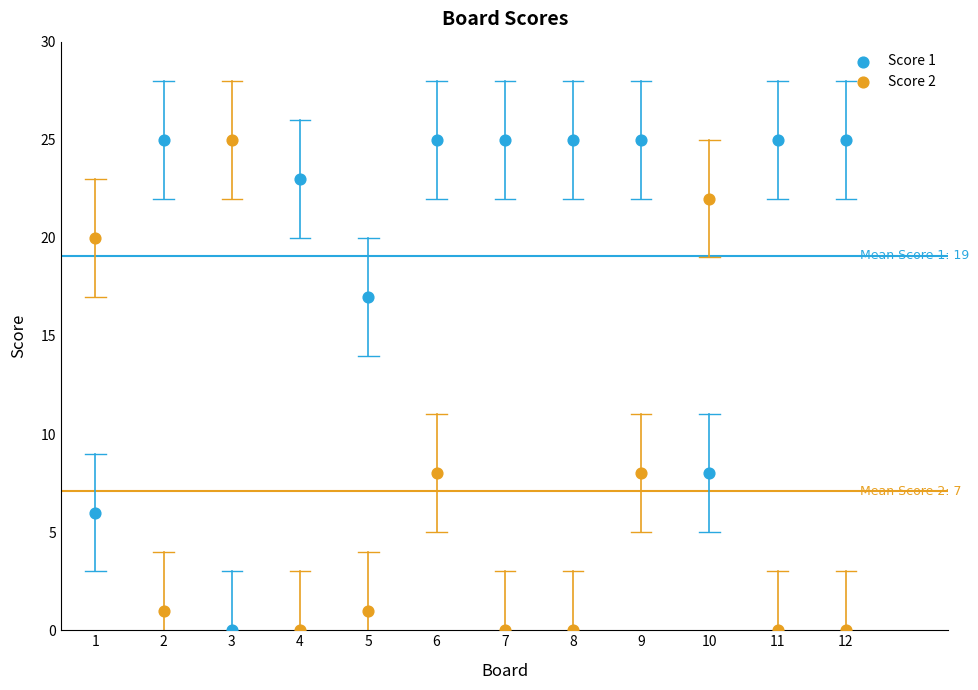

What is the X range (max minus min) for the scatter plot?

11